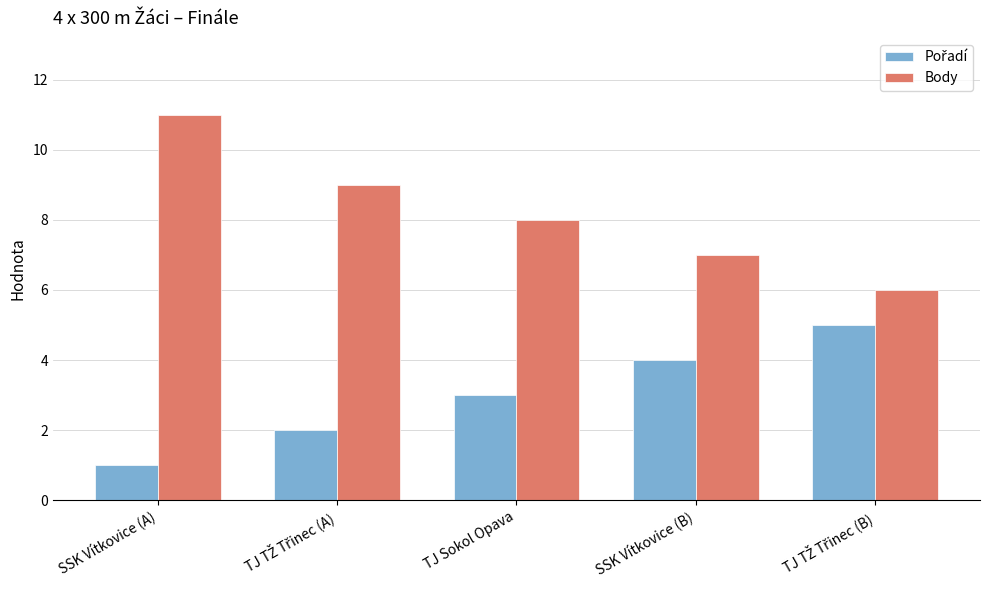

What is the total value across all series at SSK Vítkovice (B)?

11